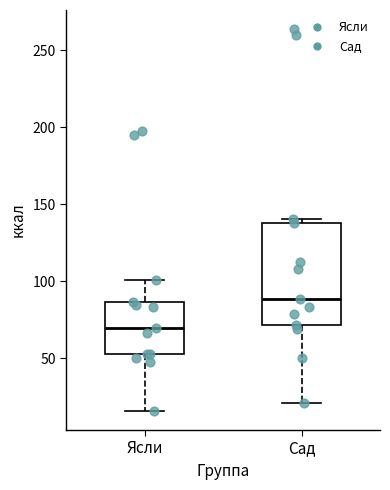

Where is the upper edge of the box for Ясли on the y-axis? The values are not printed on the chart, so give them approximately, as read against the axis.

85